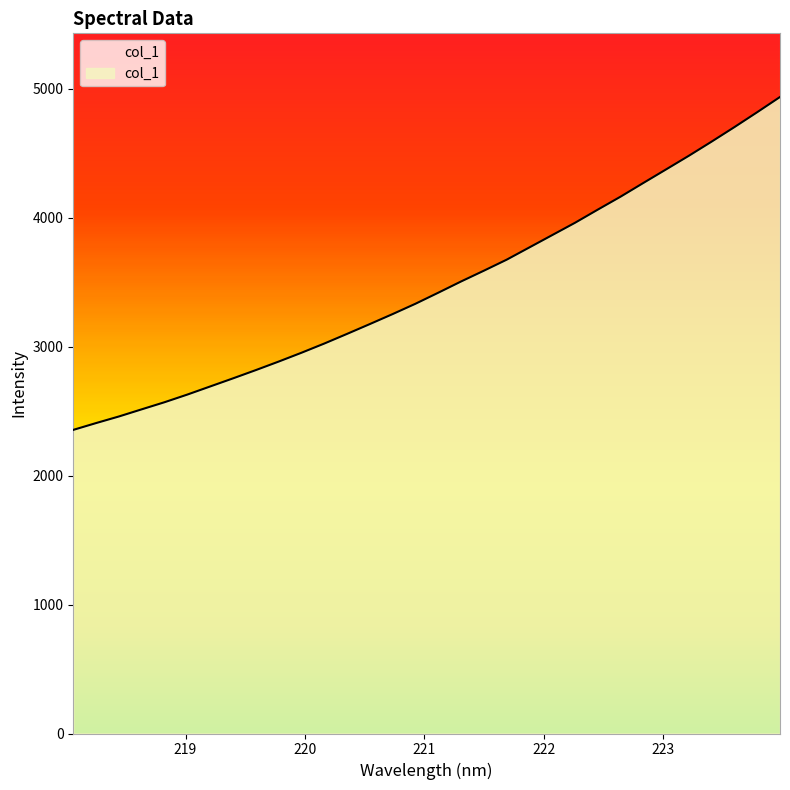

How many lines are shown in the chart?

1